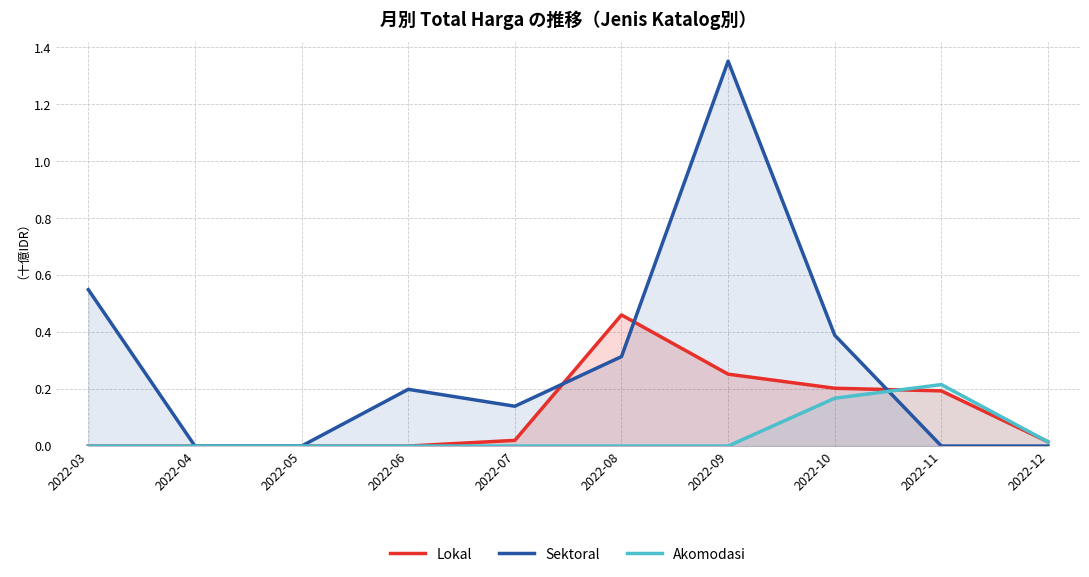

At which label does Lokal reach its peak?

2022-08